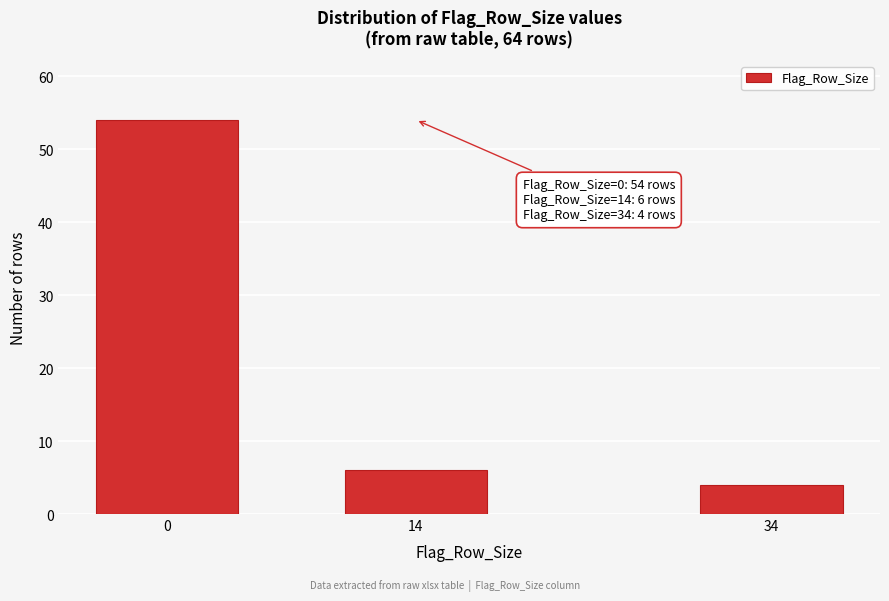

Reading left to right, extract all data points from this chart.

54	6	4